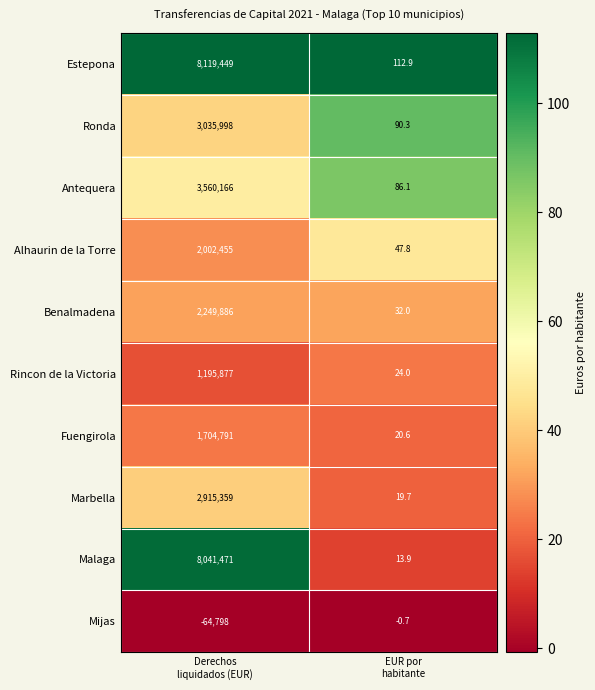

What is the highest value of the Rincon de la Victoria series?

1195877.0